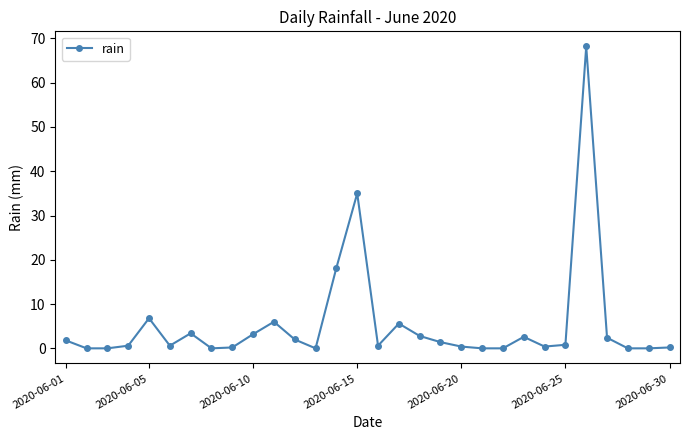

True or false: there are more than 2 points higher than both neighbors.

True